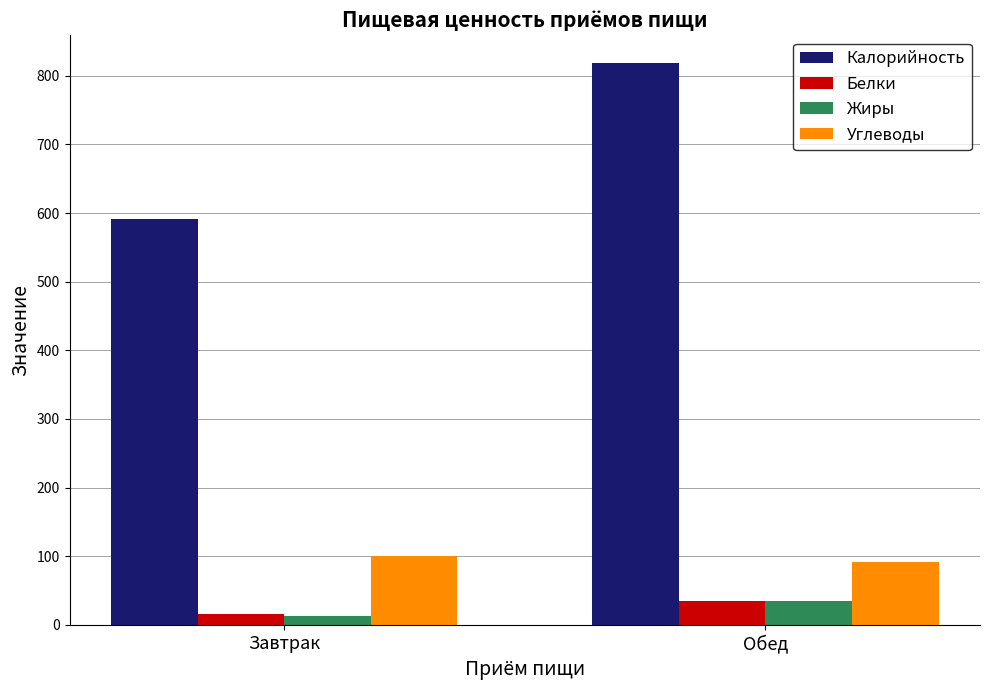

How many values in the Углеводы series exceed 100?

1